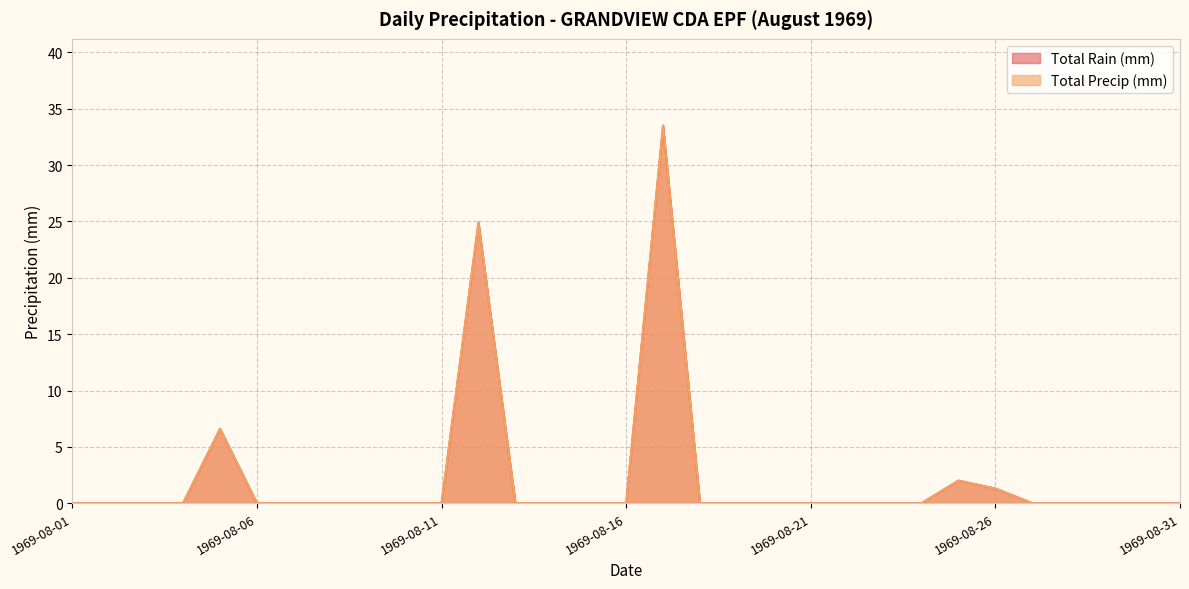

Which series has the widest spread of values?

Total Rain (mm)